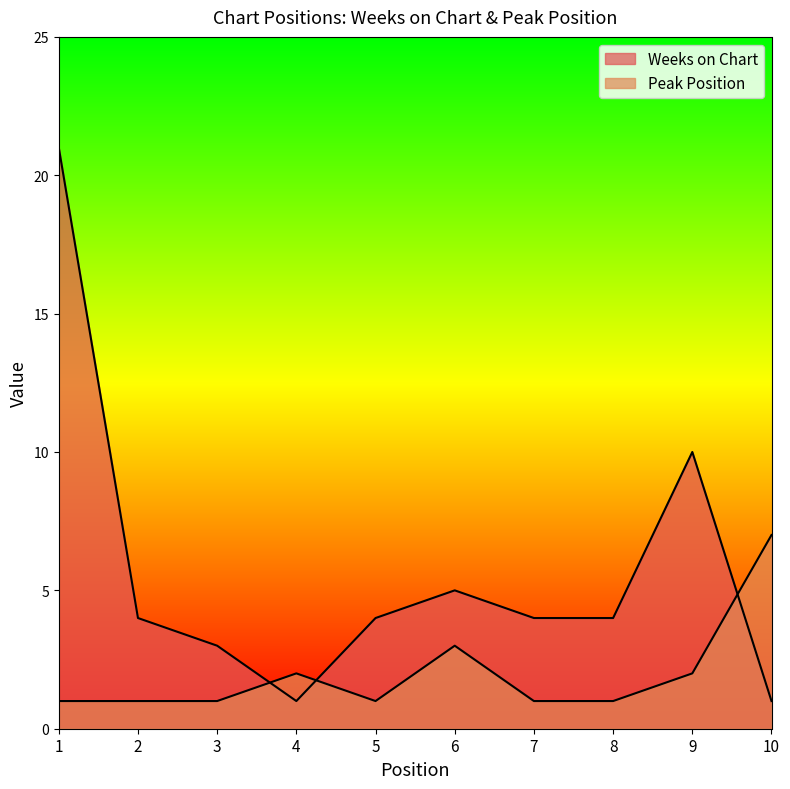

List the labels in order of Peak Position value, smallest first.

1, 2, 3, 5, 7, 8, 4, 9, 6, 10